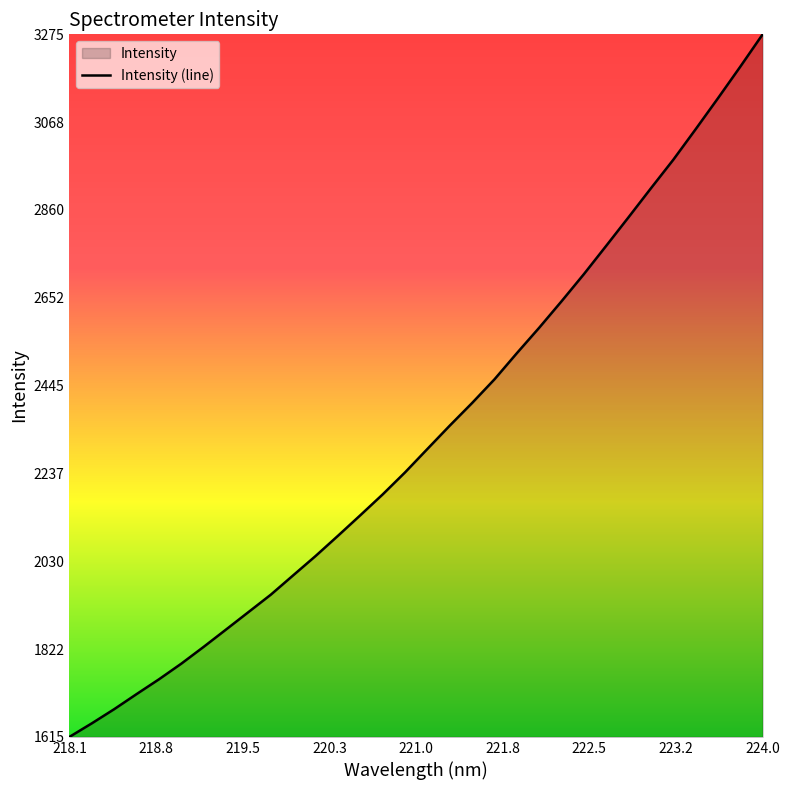

What is the greatest value displayed?

3275.6